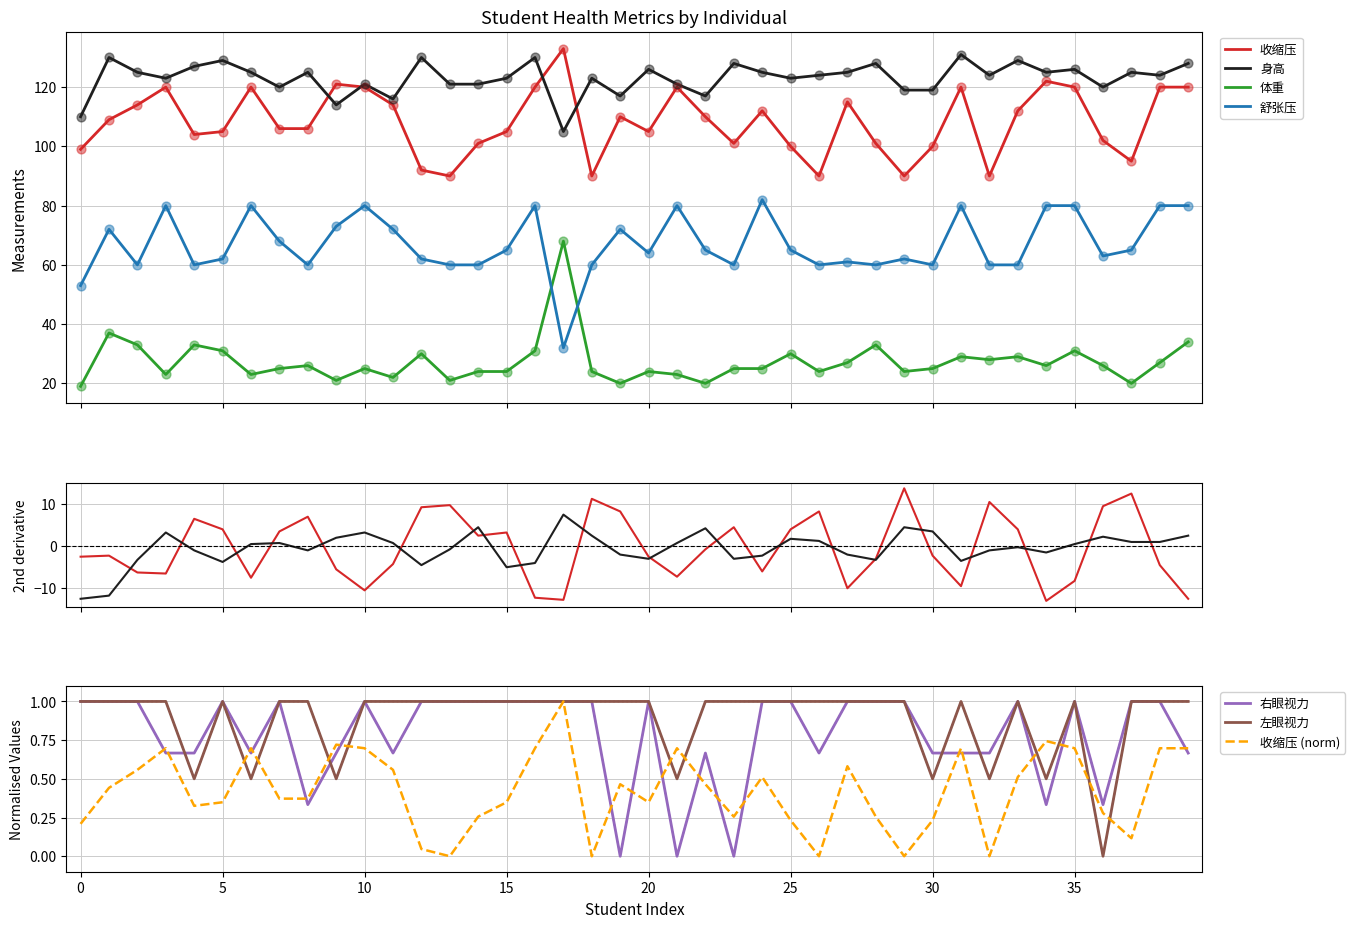

Which series has the widest spread of Y values?

舒张压